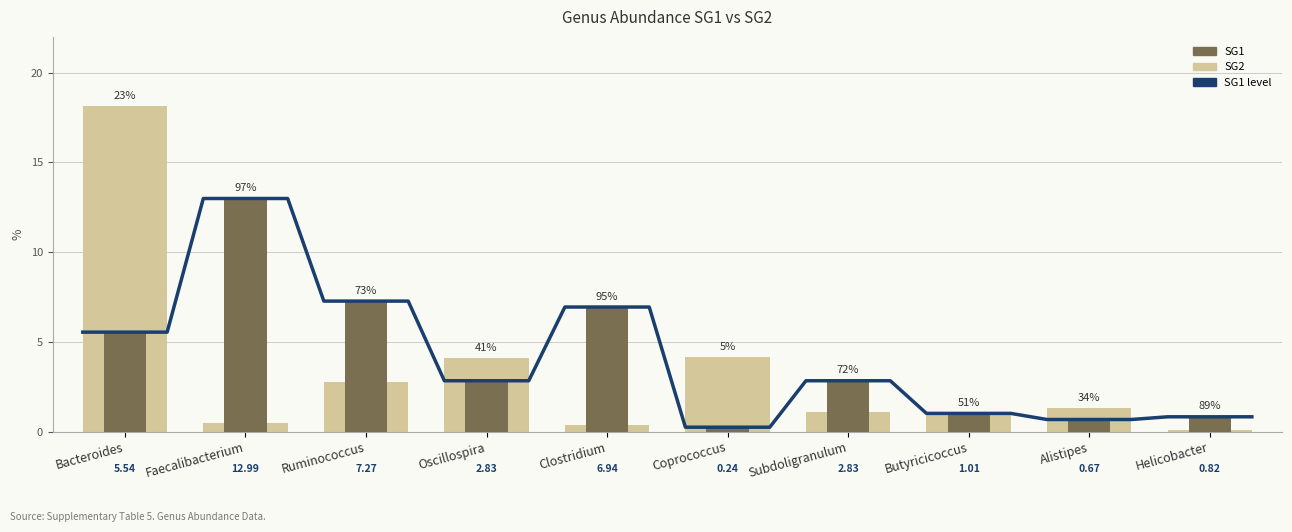

What is the average value of the SG1 series?

4.1